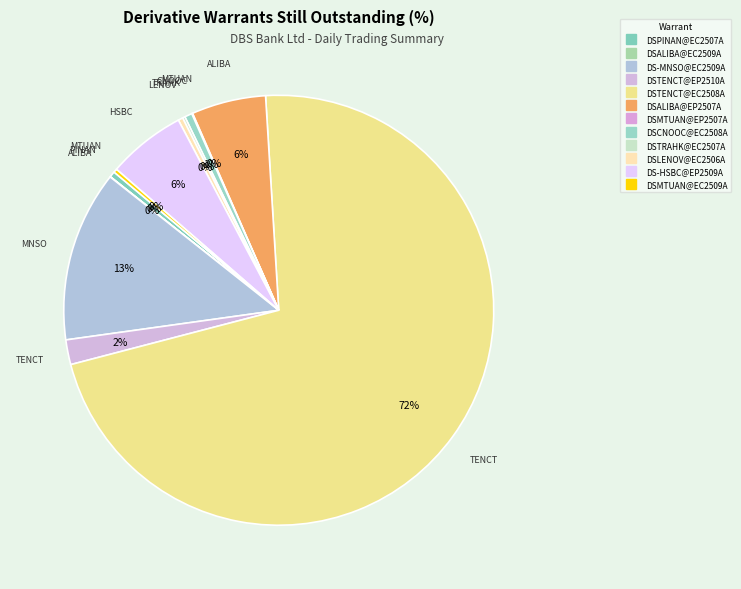

How many slices are in this pie chart?

12